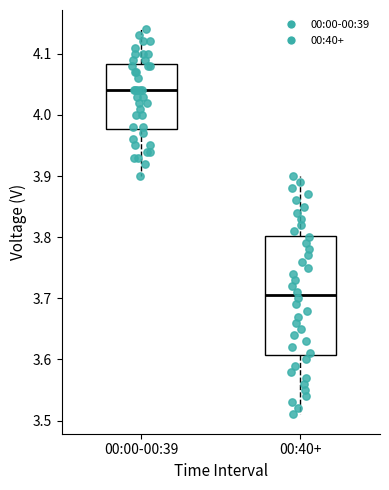

Where is the upper edge of the box for 00:40+ on the y-axis? The values are not printed on the chart, so give them approximately, as read against the axis.

3.80